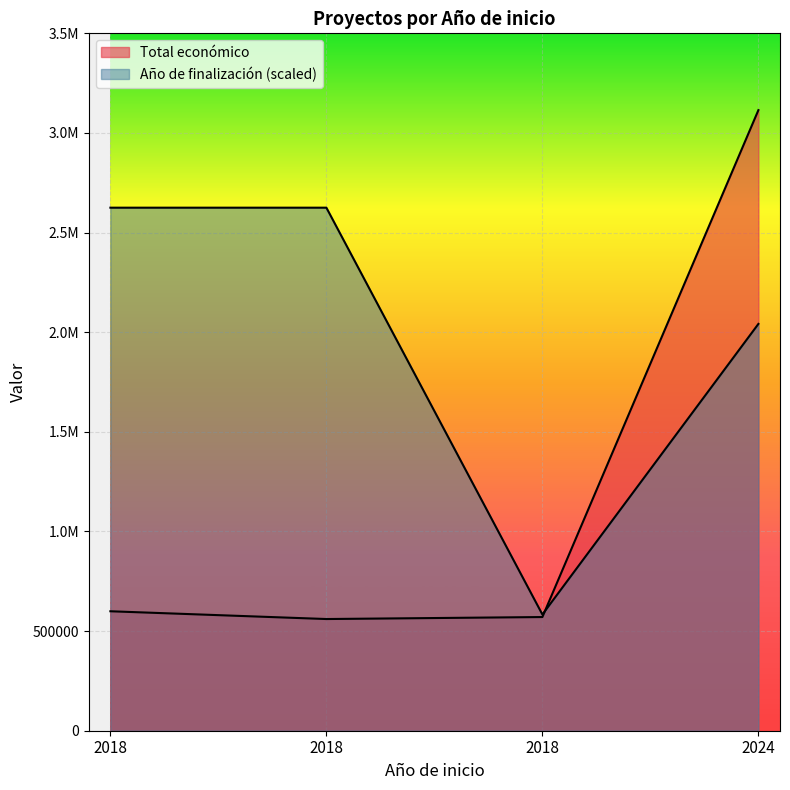

Count the number of data series in this chart.

2